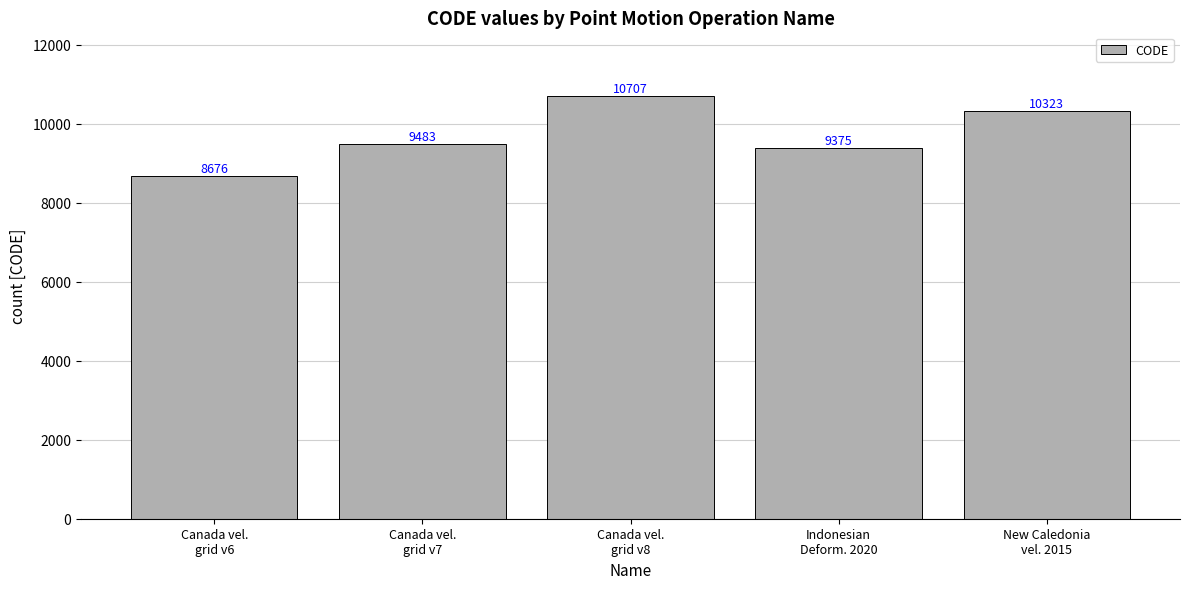

How many bars are there in total?

5